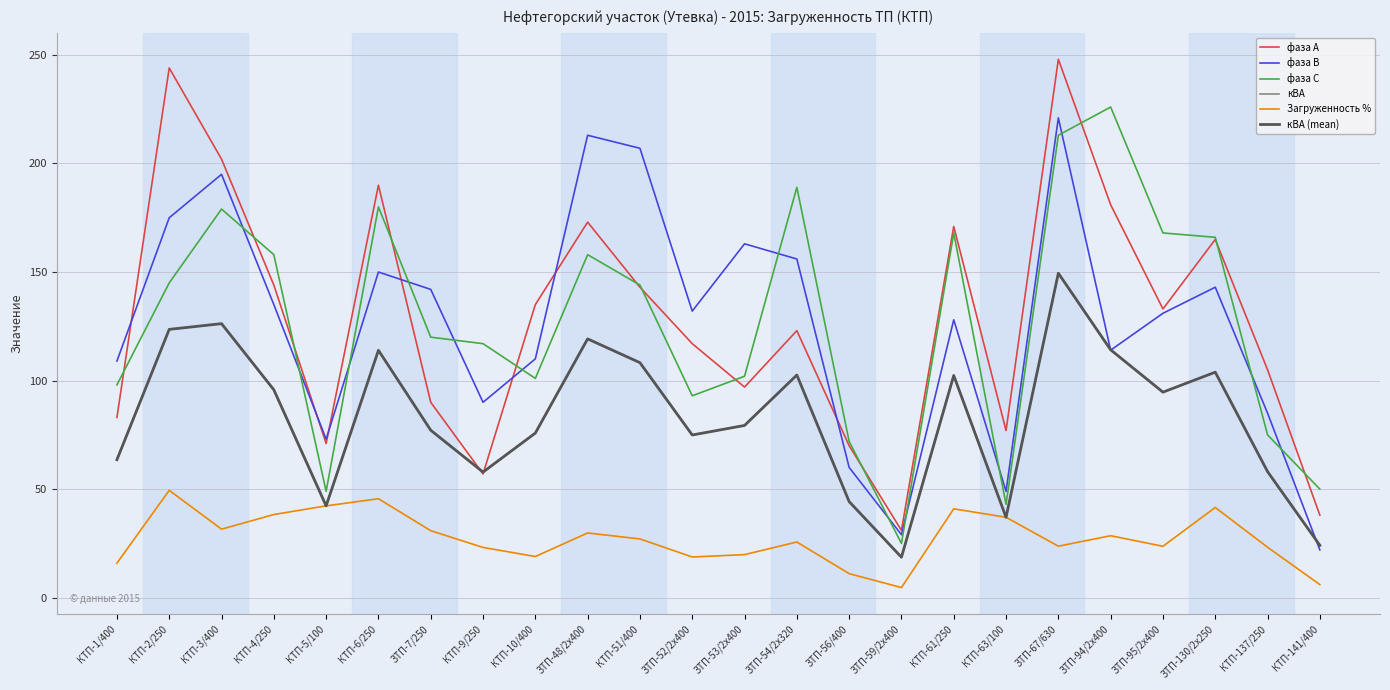

True or false: кВА (mean) and кВА intersect in this chart.

False